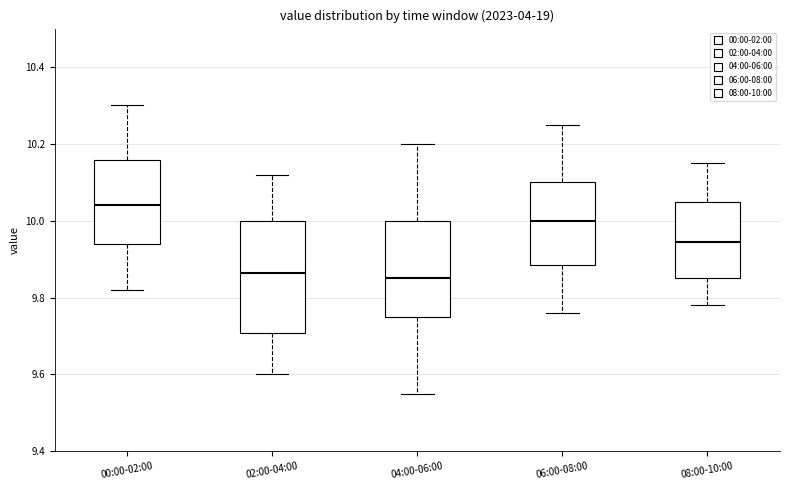

Reading left to right, transcribe this box plot: for each box, give where its median line is, the range the box spans, and where its two whiskers end, as read against the y-axis. The values are not printed on the chart, so give them approximately, as read against the axis.

00:00-02:00: median 10.04, box 9.94 to 10.16, whiskers 9.82 to 10.30
02:00-04:00: median 9.86, box 9.70 to 10.00, whiskers 9.60 to 10.12
04:00-06:00: median 9.86, box 9.76 to 10.00, whiskers 9.56 to 10.20
06:00-08:00: median 10.00, box 9.88 to 10.10, whiskers 9.76 to 10.26
08:00-10:00: median 9.94, box 9.86 to 10.06, whiskers 9.78 to 10.16